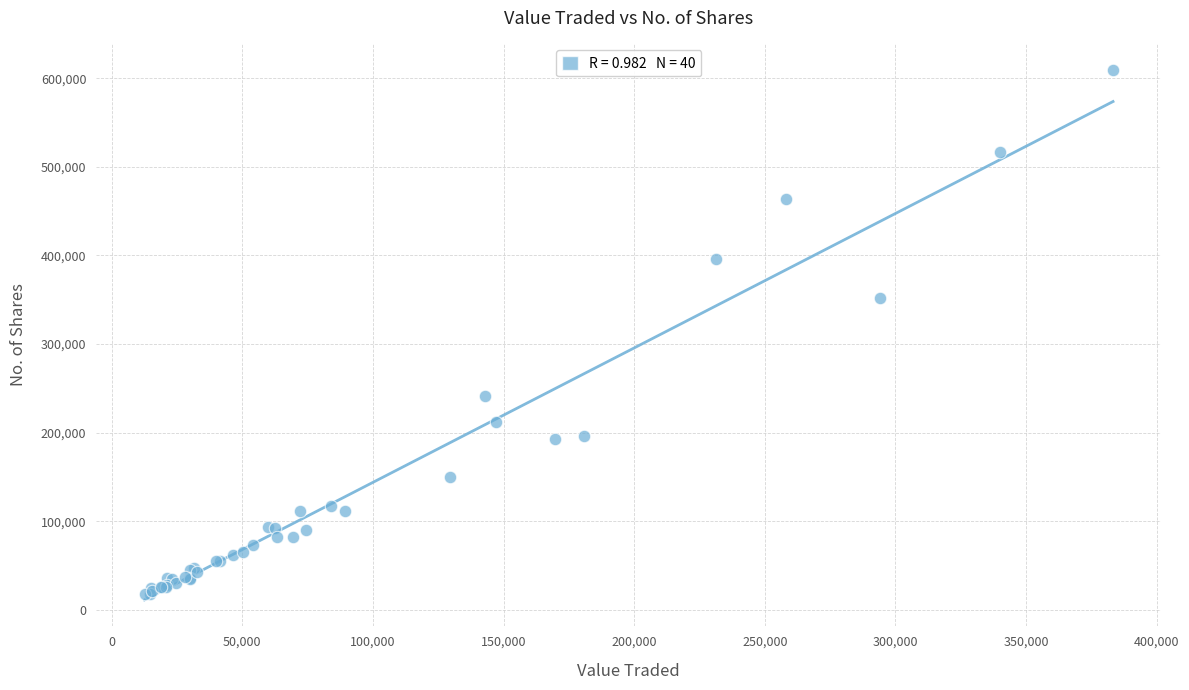

What Y value in the scatter plot is closest to 313625?

351758